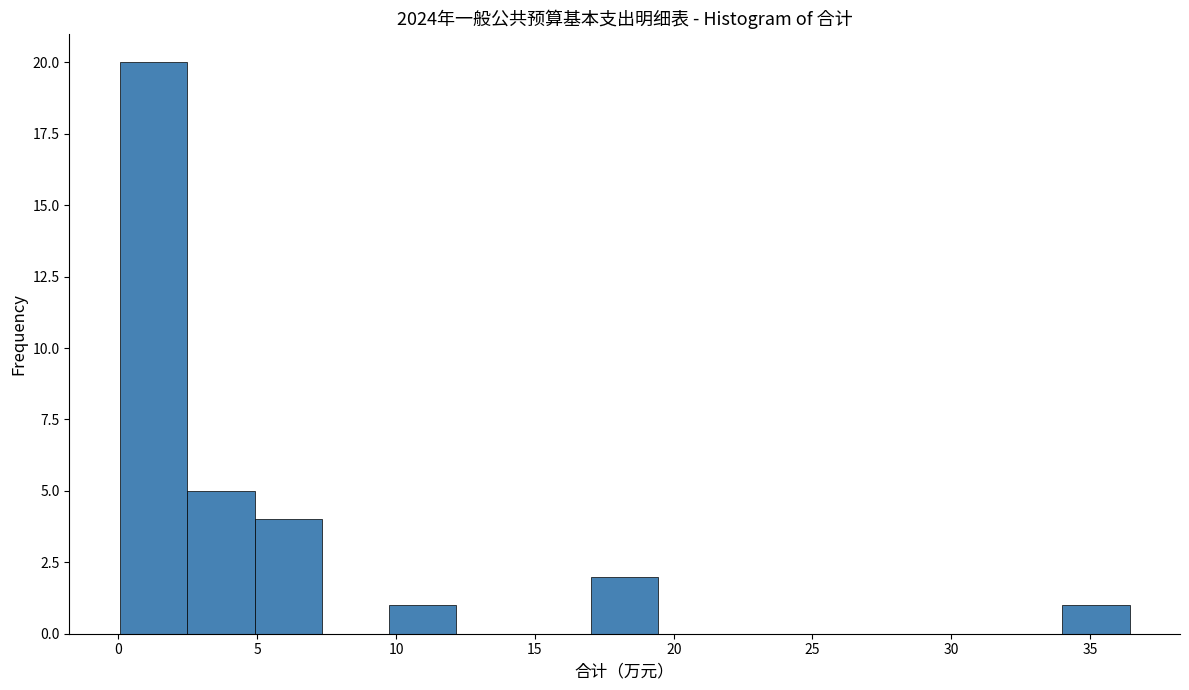

Reading left to right, transcribe this chart: for each bar, give the range it covers on the x-axis and its height. Neither the bar edges nor the heights are printed on the chart, so give them approximately, as read against the axes.

0.0 to 2.5: 20
2.5 to 5.0: 5
5.0 to 7.5: 4
7.5 to 9.5: 0
9.5 to 12.0: 1
12.0 to 14.5: 0
14.5 to 17.0: 0
17.0 to 19.5: 2
19.5 to 22.0: 0
22.0 to 24.5: 0
24.5 to 26.5: 0
26.5 to 29.0: 0
29.0 to 31.5: 0
31.5 to 34.0: 0
34.0 to 36.5: 1